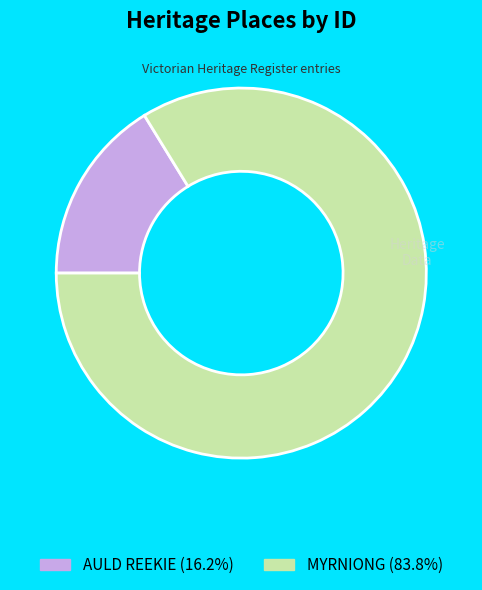

Rank the categories by value from highest to lowest.

MYRNIONG, AULD REEKIE